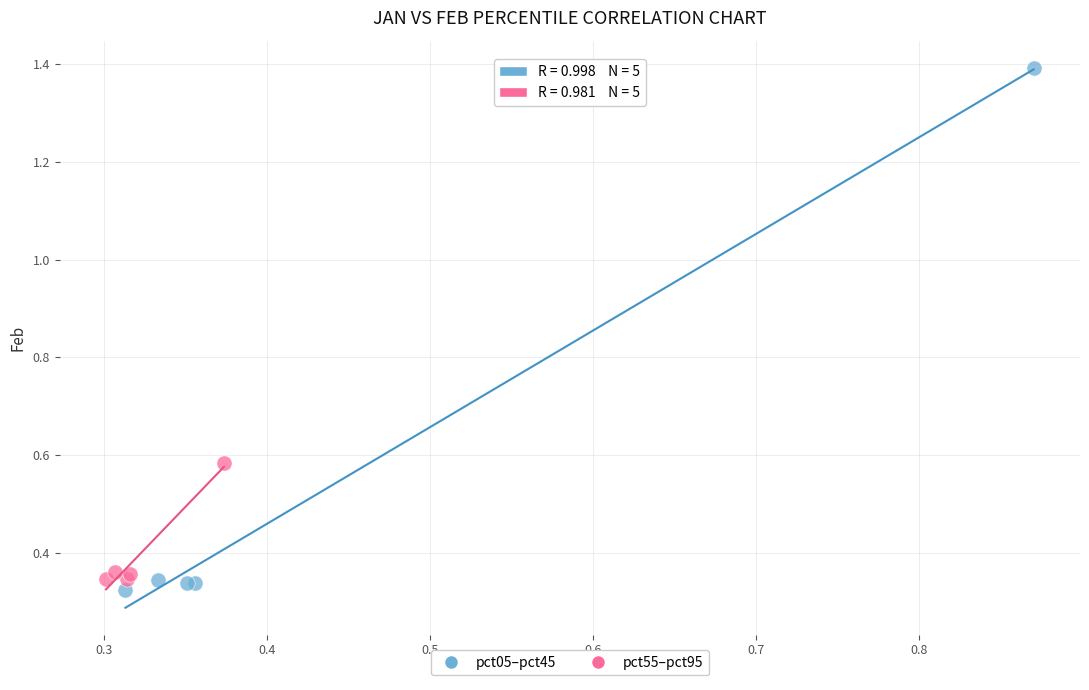

Which series reaches the maximum Y coordinate?

pct05–pct45